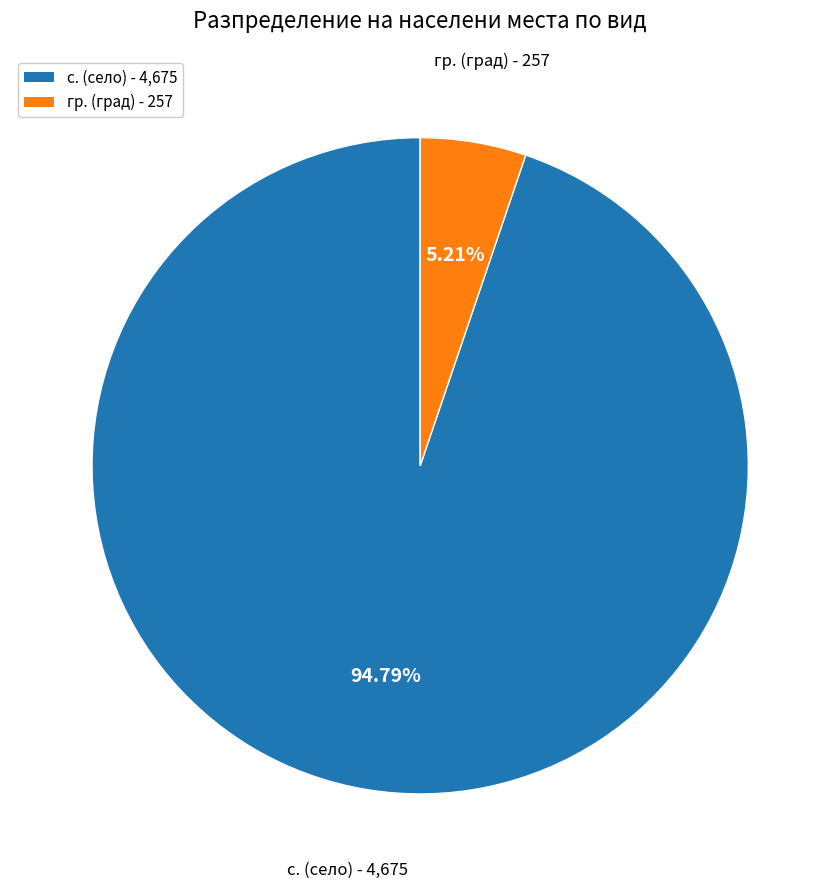

Is there any slice that represents more than half of the pie?

Yes